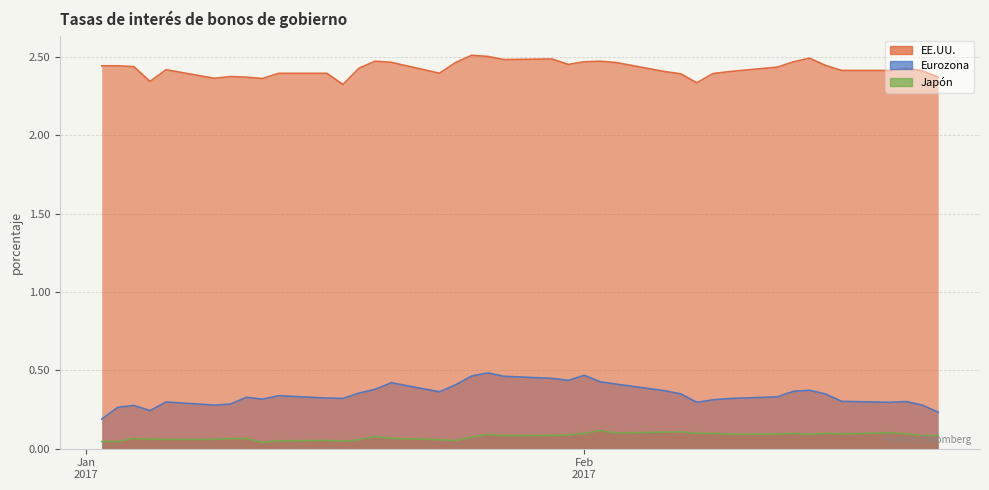

True or false: Eurozona and Japón intersect in this chart.

False